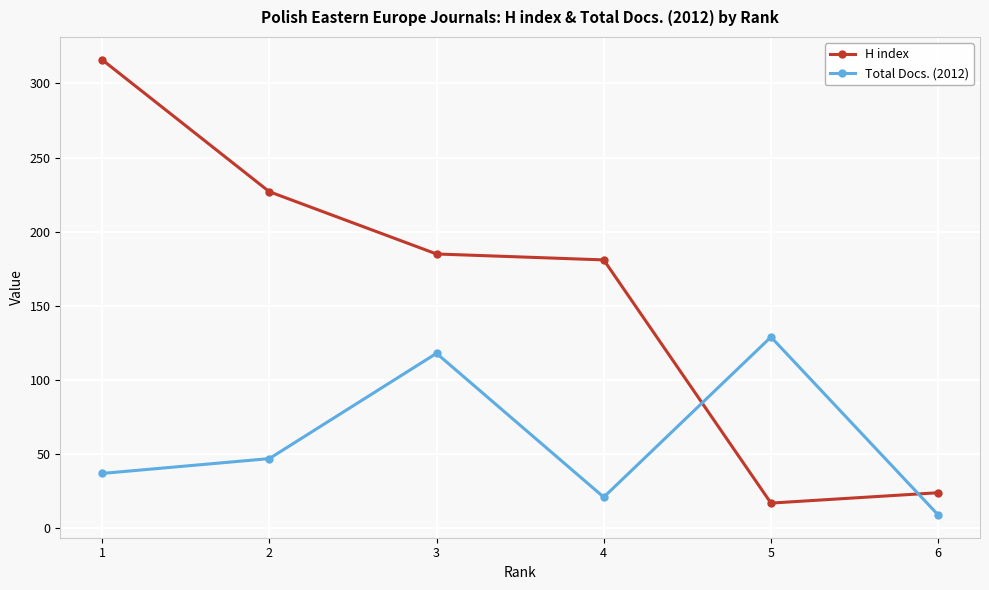

True or false: Total Docs. (2012) has more than 1 points higher than both neighbors.

True